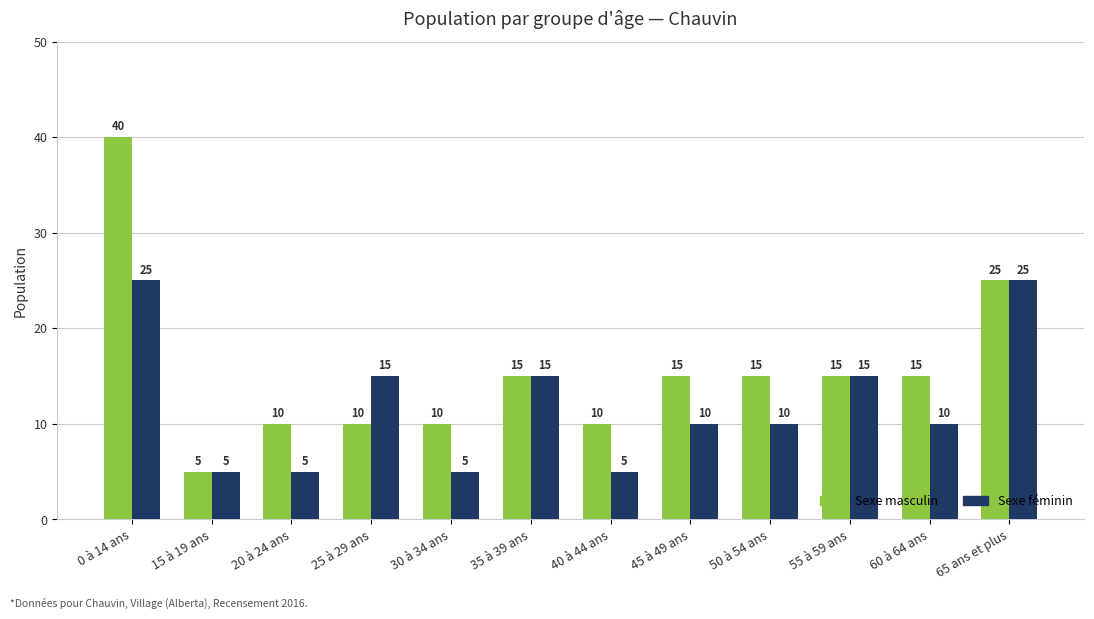

What position from the right is 20 à 24 ans?

10